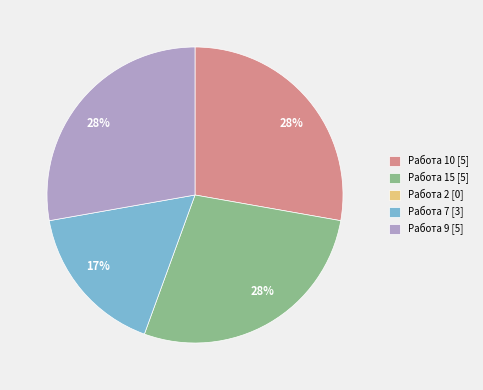

Is there any slice that represents more than half of the pie?

No